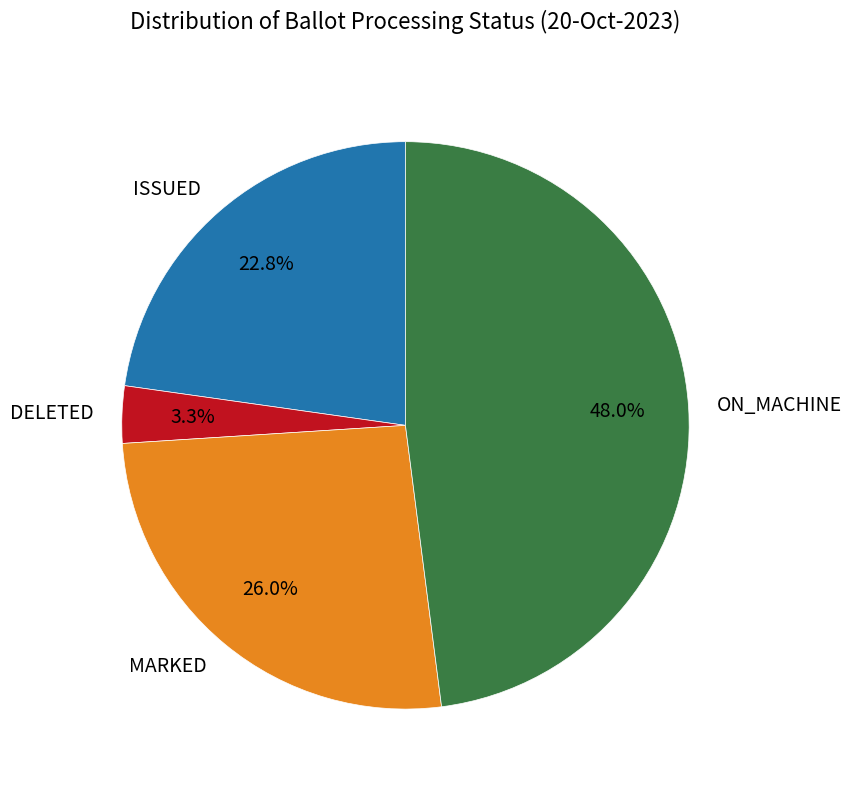

Is there any slice that represents more than half of the pie?

No